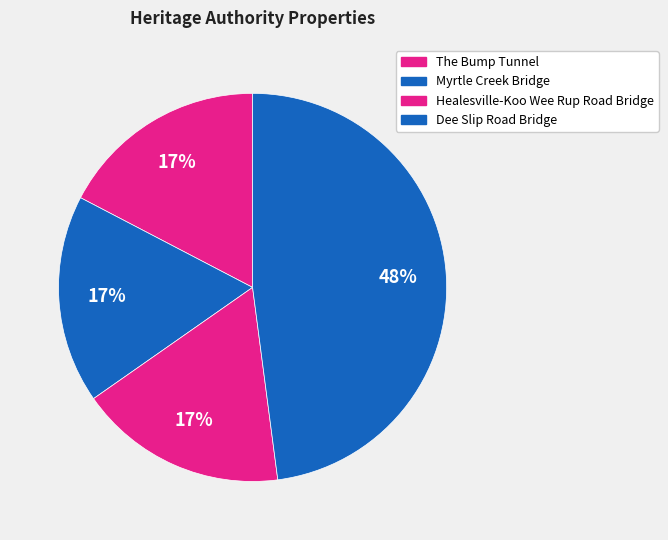

Approximately how many times larger is the value at Healesville-Koo Wee Rup Road Bridge compared to Myrtle Creek Bridge?

1.0